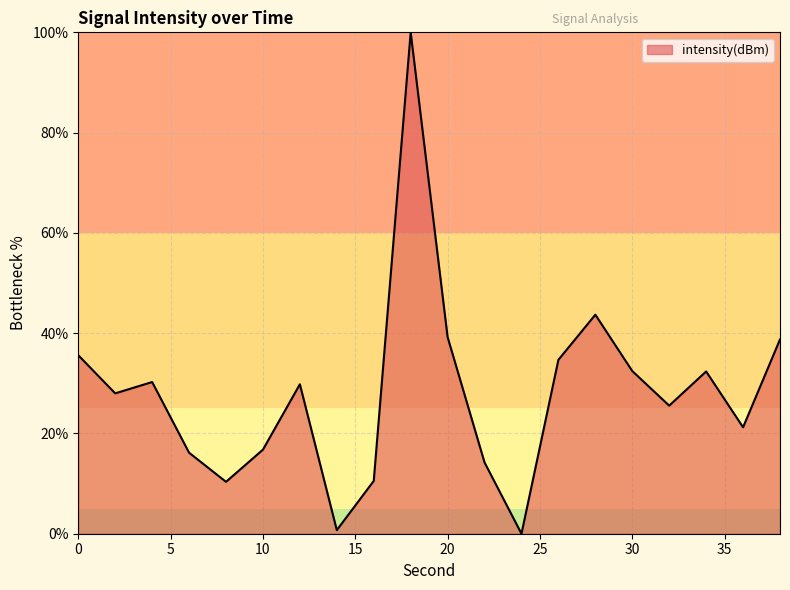

What is the difference between the maximum and minimum values?

100.0